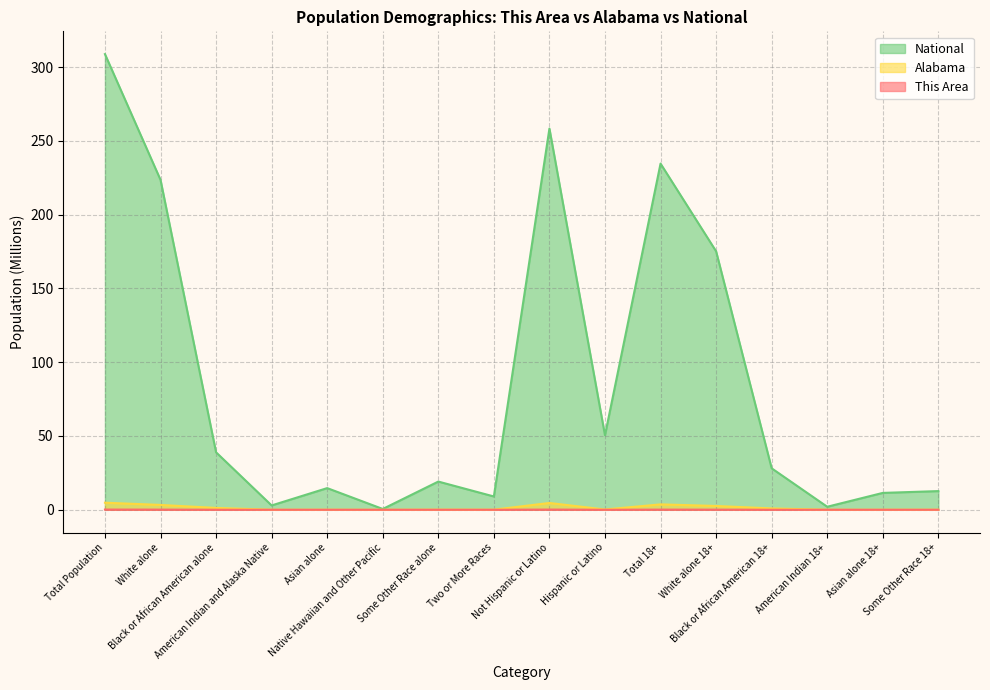

Between Hispanic or Latino and Total 18+, which is larger?

Total 18+